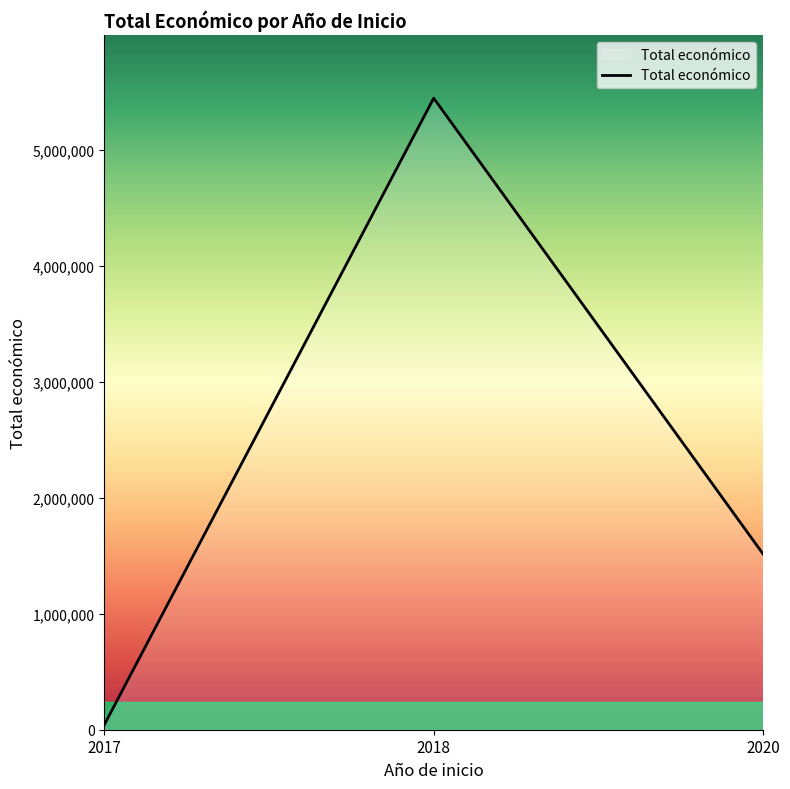

How many lines are shown in the chart?

1